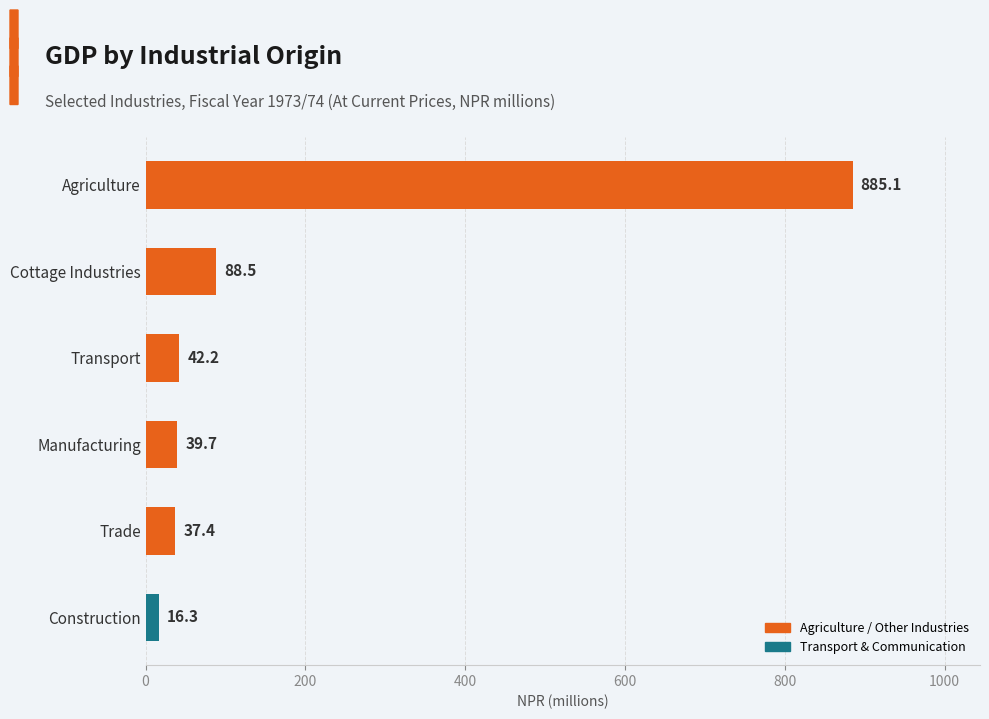

Where is the data nearest to the value 450?

Cottage Industries